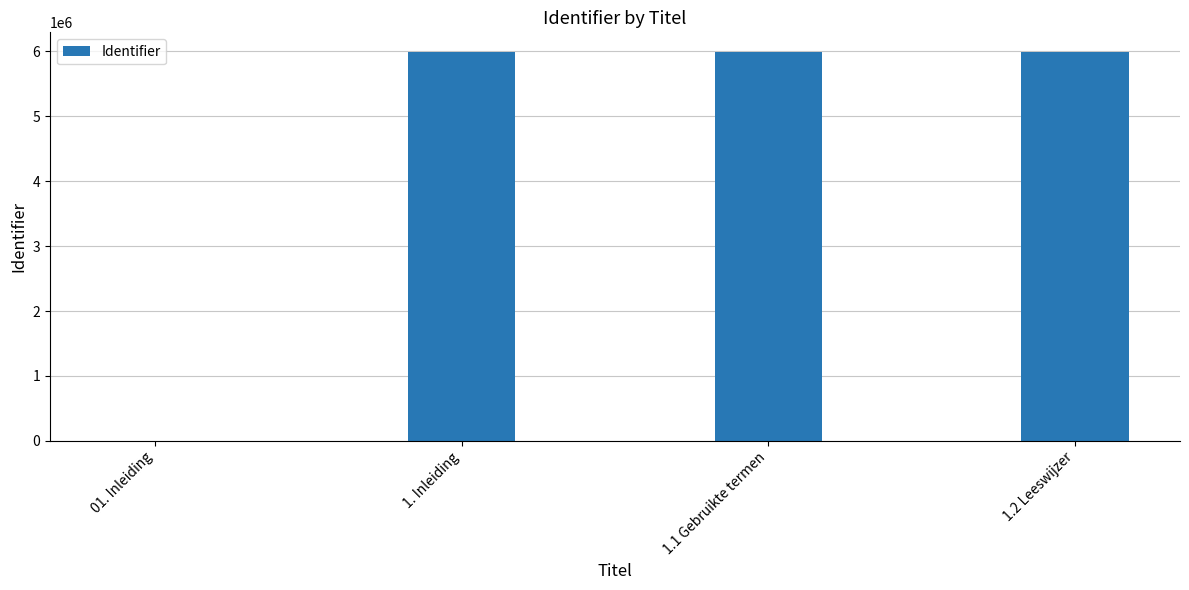

What is the sum of all values?

17977368